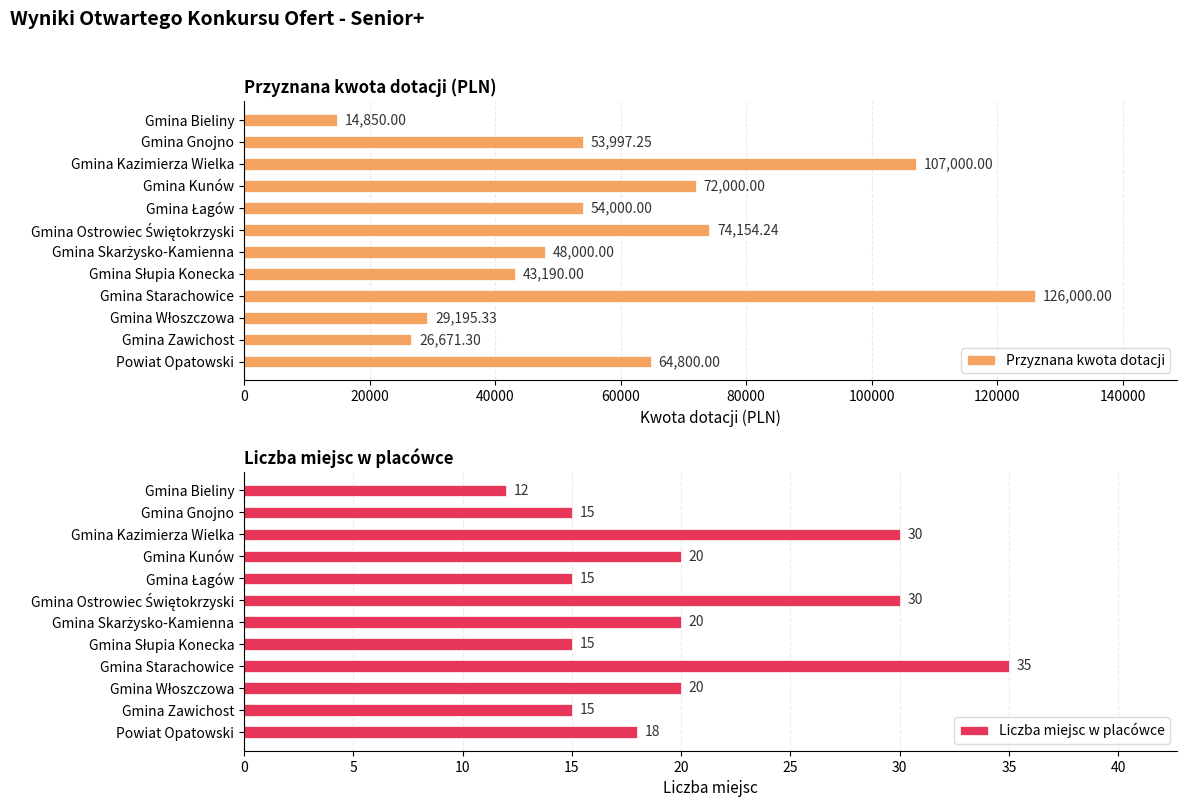

At how many categories does at least one series exceed 85274?

2